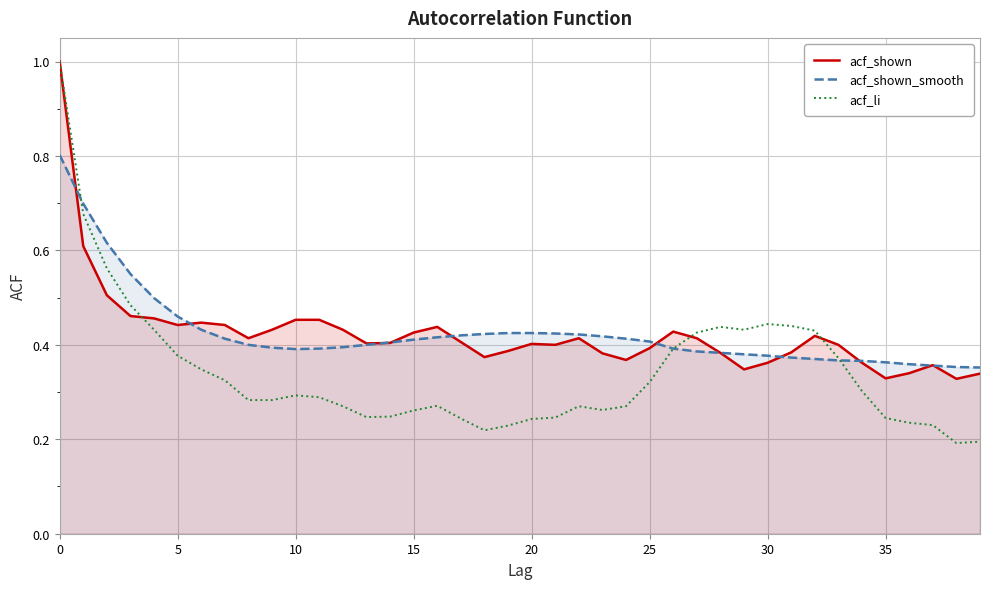

Does the chart have visible grid lines?

Yes